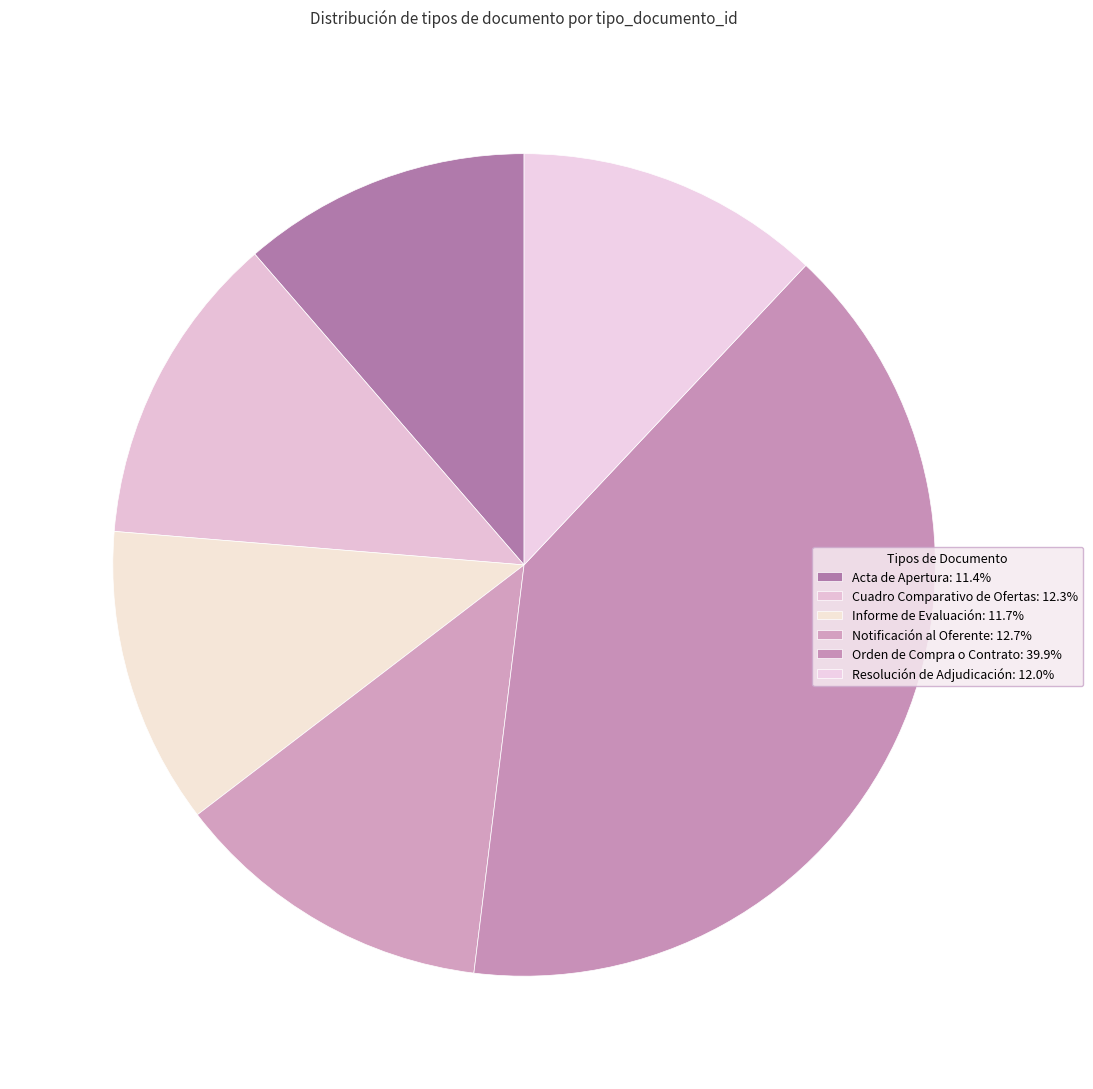

How many segments does this pie chart have?

6